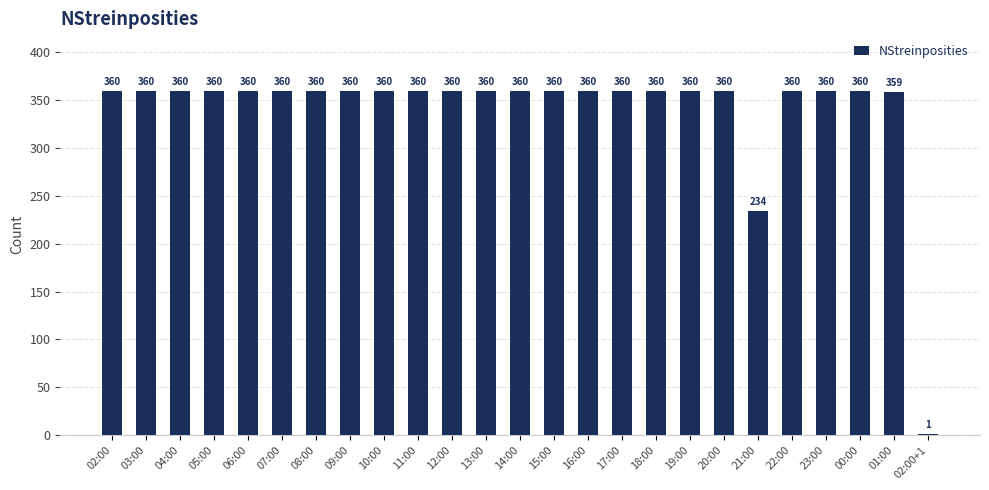

Reading left to right, list all the values displayed in this chart.

02:00=360	03:00=360	04:00=360	05:00=360	06:00=360	07:00=360	08:00=360	09:00=360	10:00=360	11:00=360	12:00=360	13:00=360	14:00=360	15:00=360	16:00=360	17:00=360	18:00=360	19:00=360	20:00=360	21:00=234	22:00=360	23:00=360	00:00=360	01:00=359	02:00+1=1